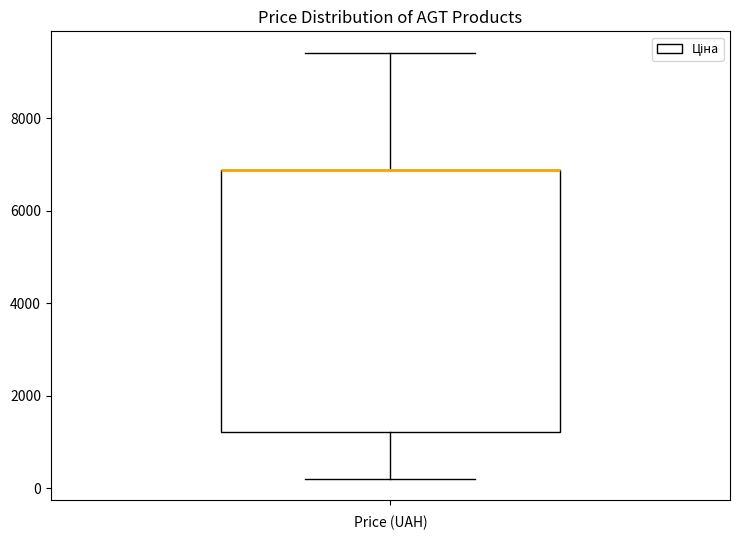

Transcribe this box plot: give where the median line is, the range the box spans, and where the two whiskers end, as read against the y-axis. The values are not printed on the chart, so give them approximately, as read against the axis.

median 6800 (drawn on the box's upper edge), box 1200 to 6800, whiskers 200 to 9400